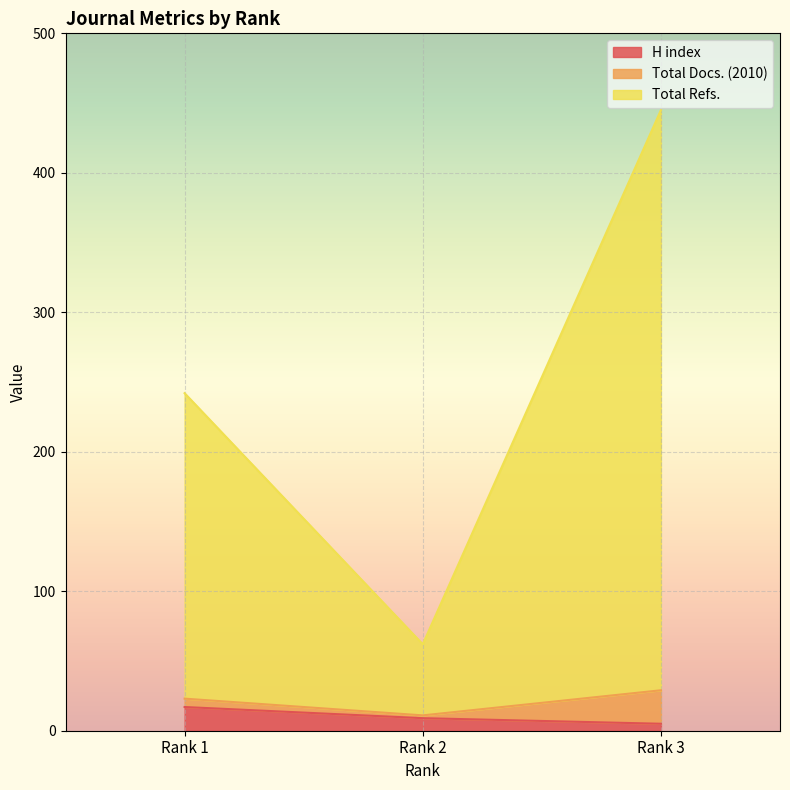

Is it true that Total Refs. equals 19 at Rank 2?

False